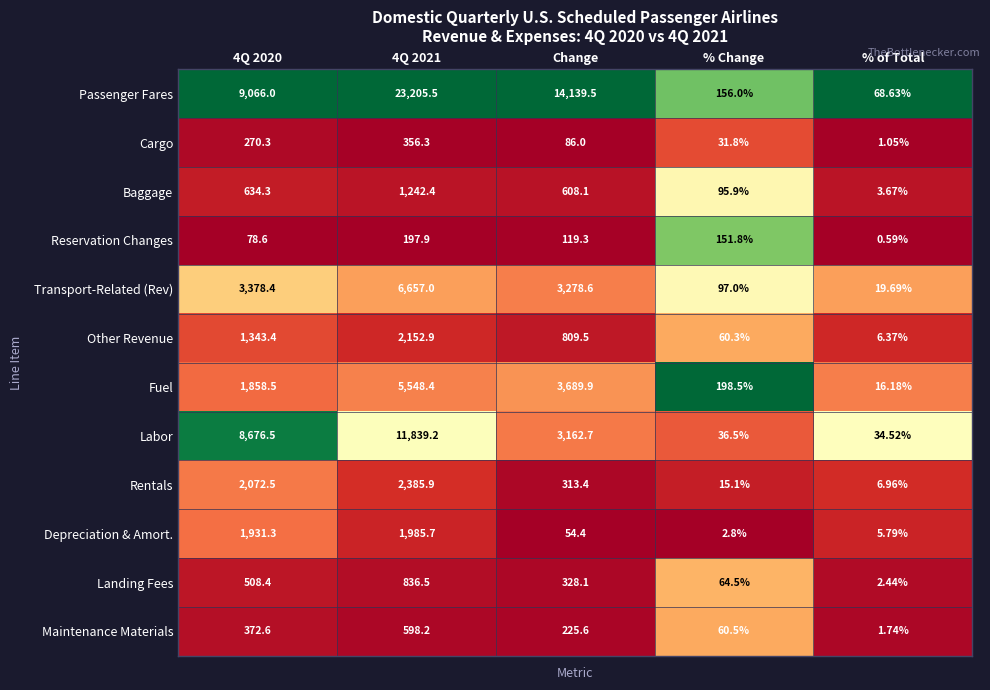

Between 4Q 2021 and Change, which series saw the biggest shift?

Passenger Fares